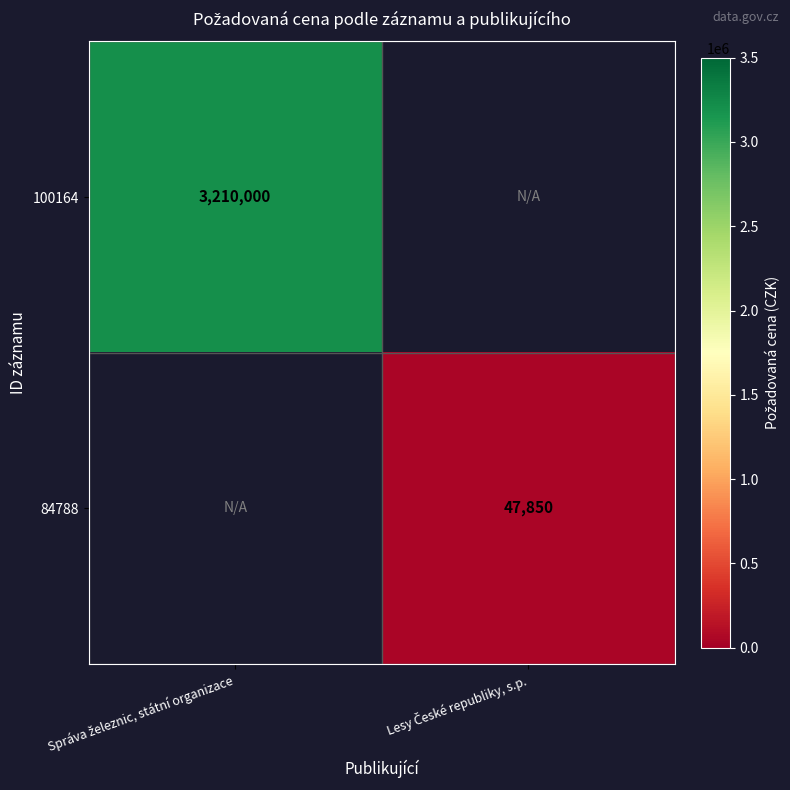

How many values in 100164 are above zero?

1